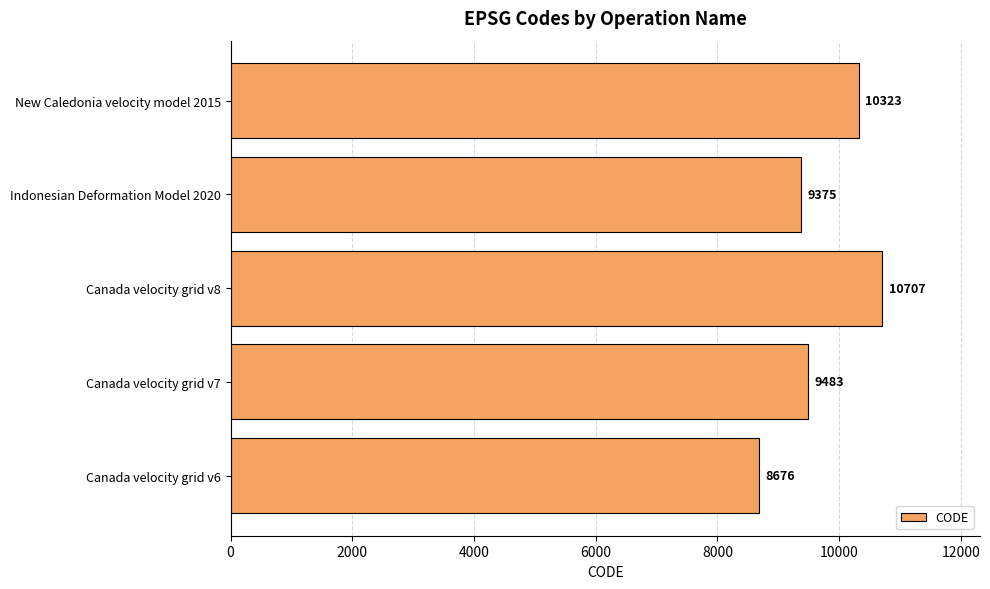

What is the difference between the second highest and second lowest values?

948